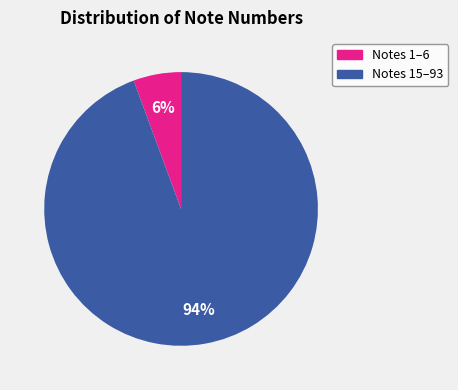

To the nearest percent, what percentage of the pie is Notes 1–6?

6%